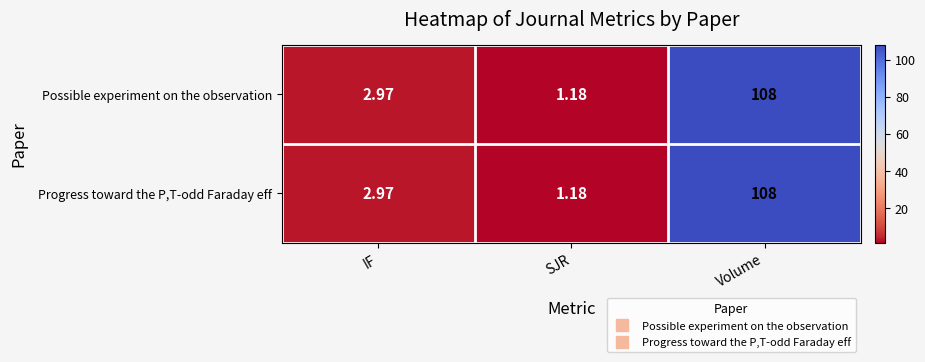

At which label does Progress toward the P,T-odd Faraday eff reach its peak?

Volume